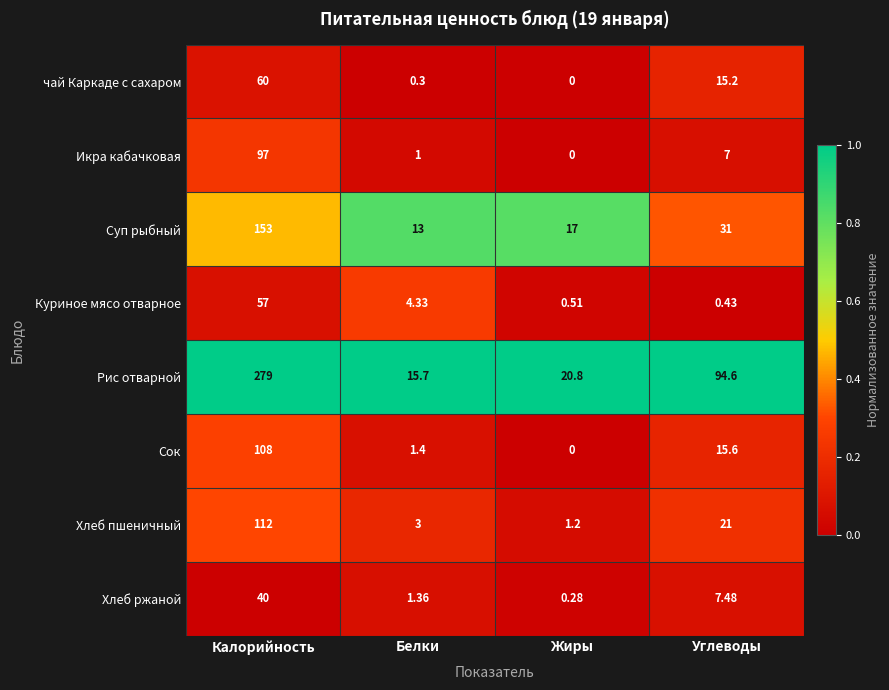

Between Калорийность and Белки, which series saw the biggest shift?

Рис отварной